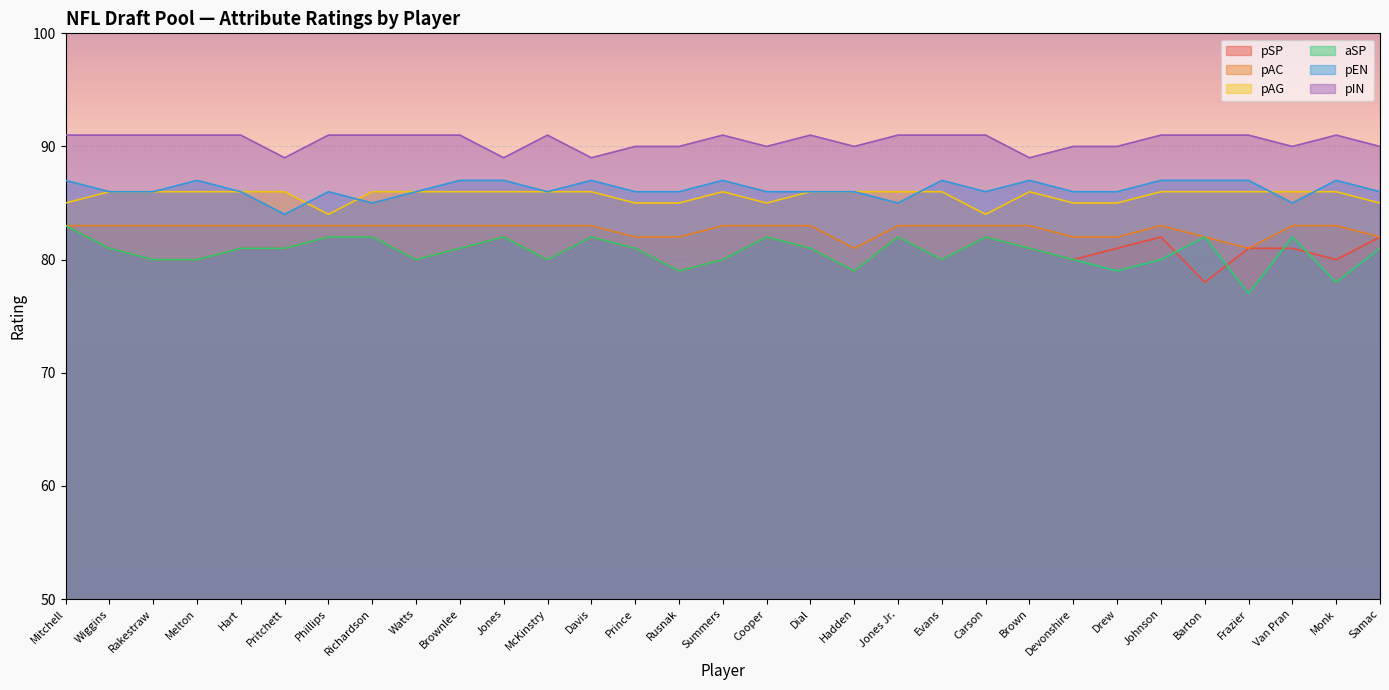

Rank the categories by aSP value from highest to lowest.

Mitchell, Phillips, Richardson, Jones, Davis, Cooper, Jones Jr., Carson, Barton, Van Pran, Wiggins, Hart, Pritchett, Brownlee, Prince, Dial, Brown, Samac, Rakestraw, Melton, Watts, McKinstry, Summers, Evans, Devonshire, Johnson, Rusnak, Hadden, Drew, Monk, Frazier